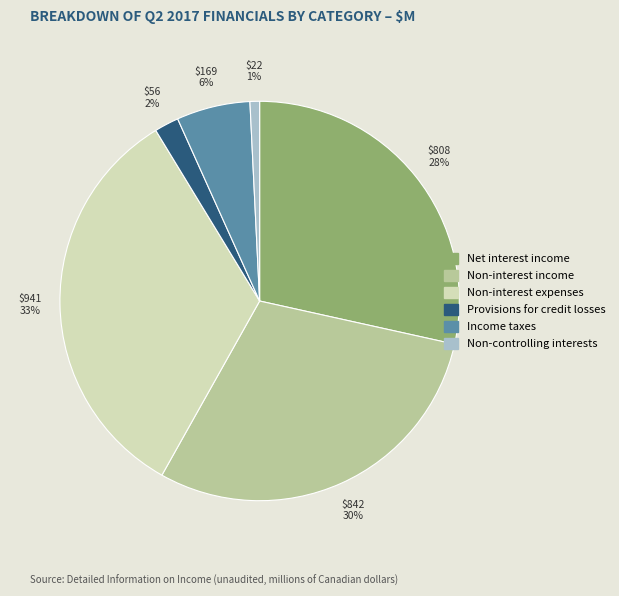

Is there a majority slice in this chart?

No